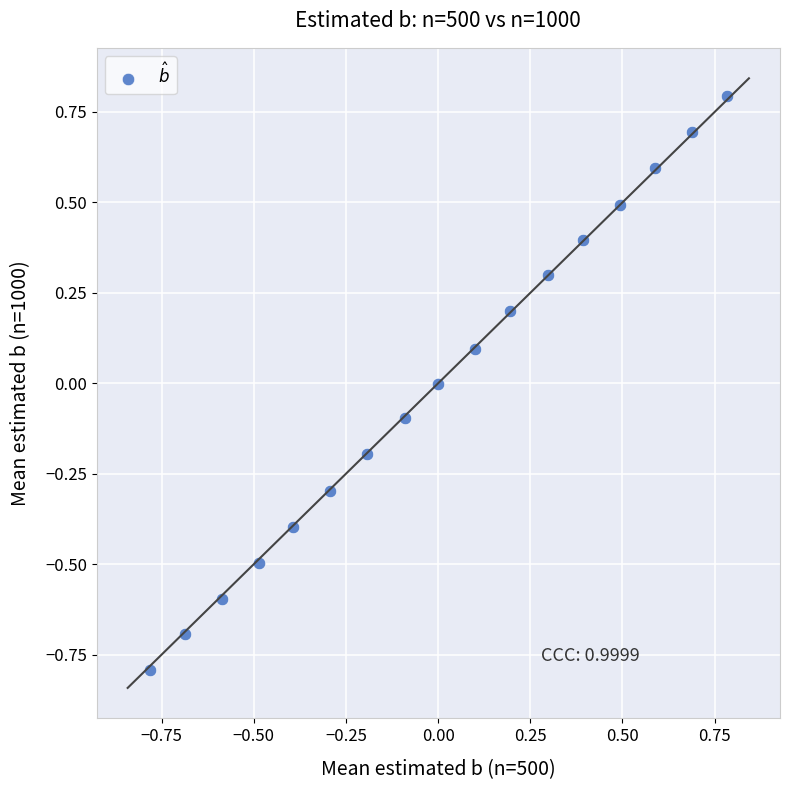

What is the range of Y values (max minus min)?

1.6